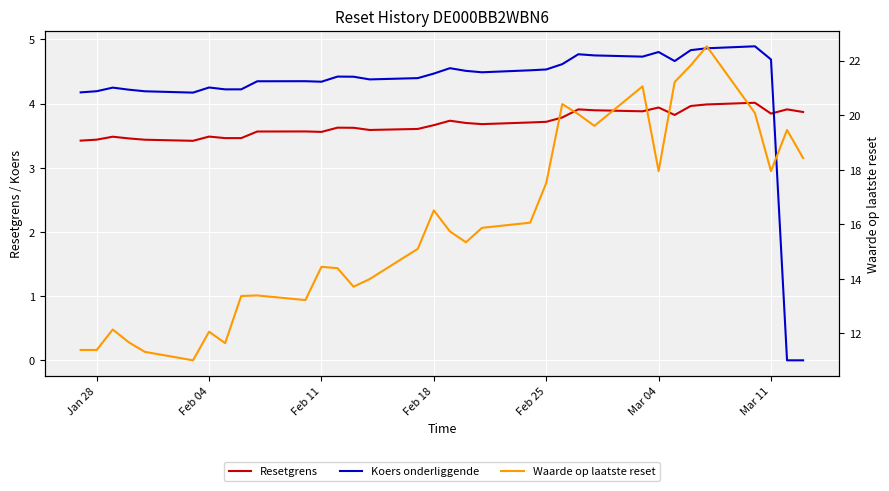

True or false: Resetgrens has more than 1 points higher than both neighbors.

True